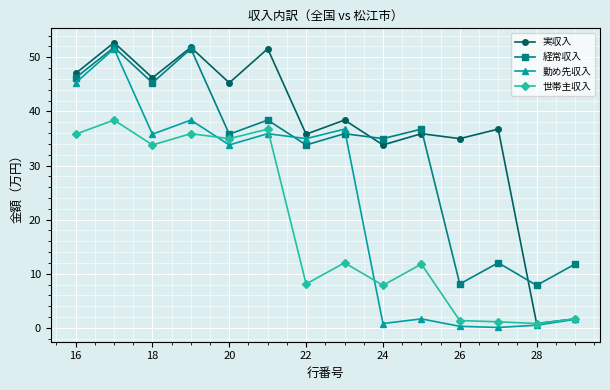

At how many categories does at least one series exceed 42?

6